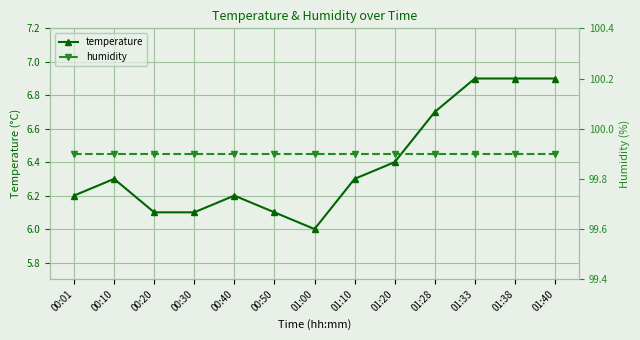

Rank the series by their maximum value, from lowest to highest.

temperature, humidity